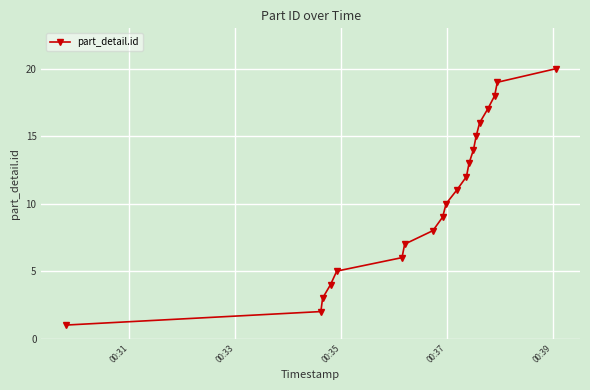

Does the chart have visible grid lines?

Yes